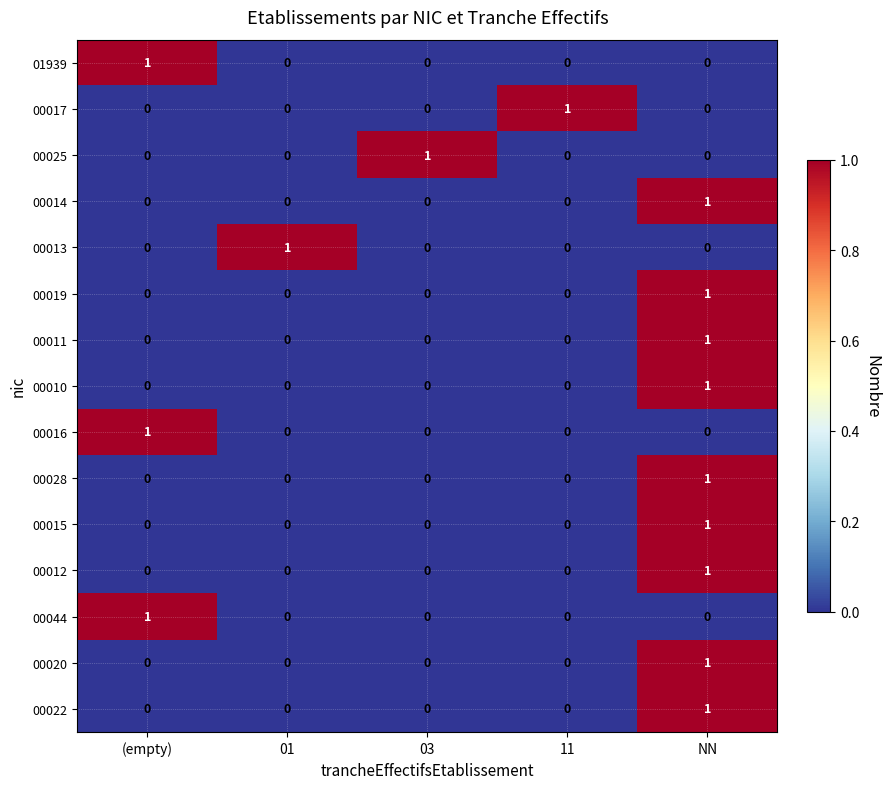

What is the total value across all series at NN?

9